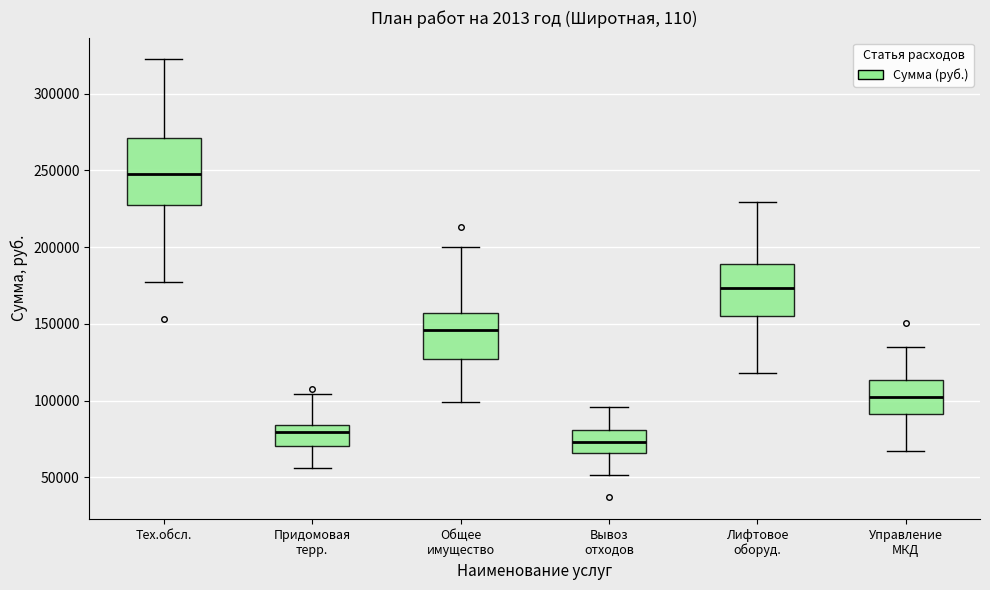

Which box is the tallest, from its lower edge to its upper edge?

Тех.обсл.